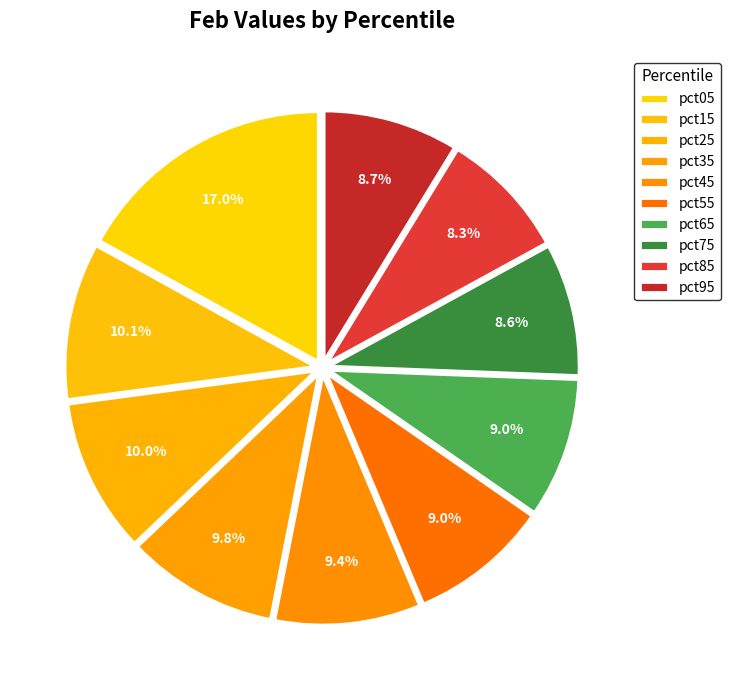

Which category has the biggest portion of the pie?

pct05